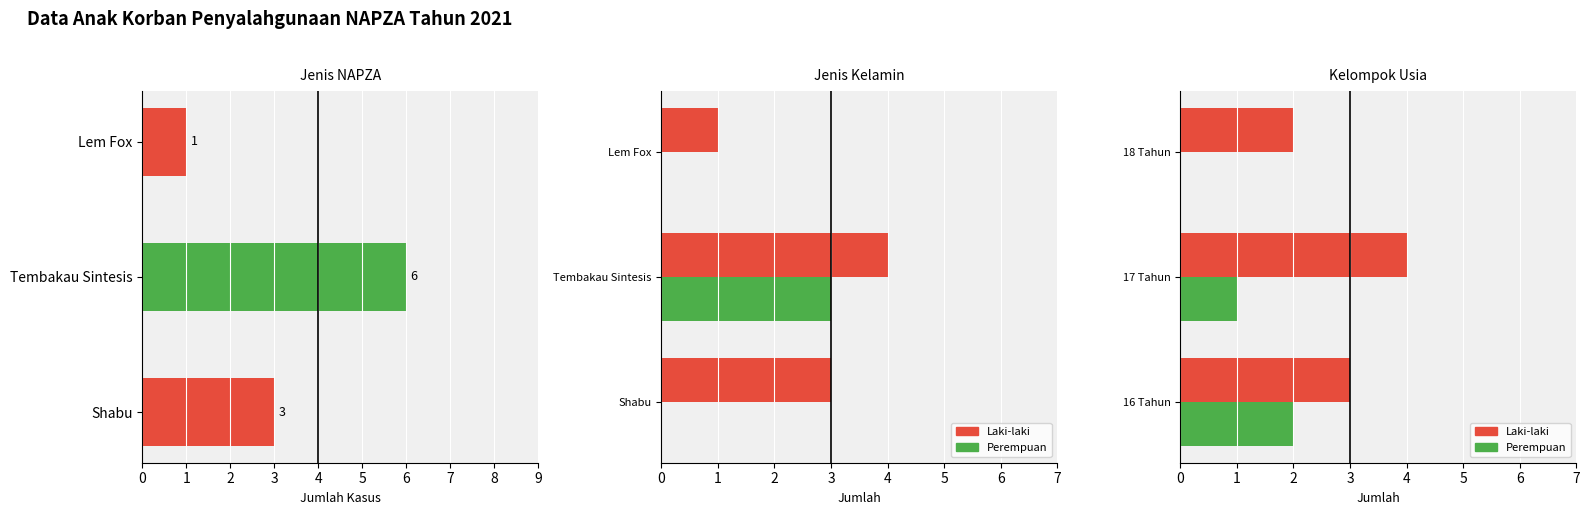

Between 1 and 2, which series saw the biggest shift?

Jumlah Kasus